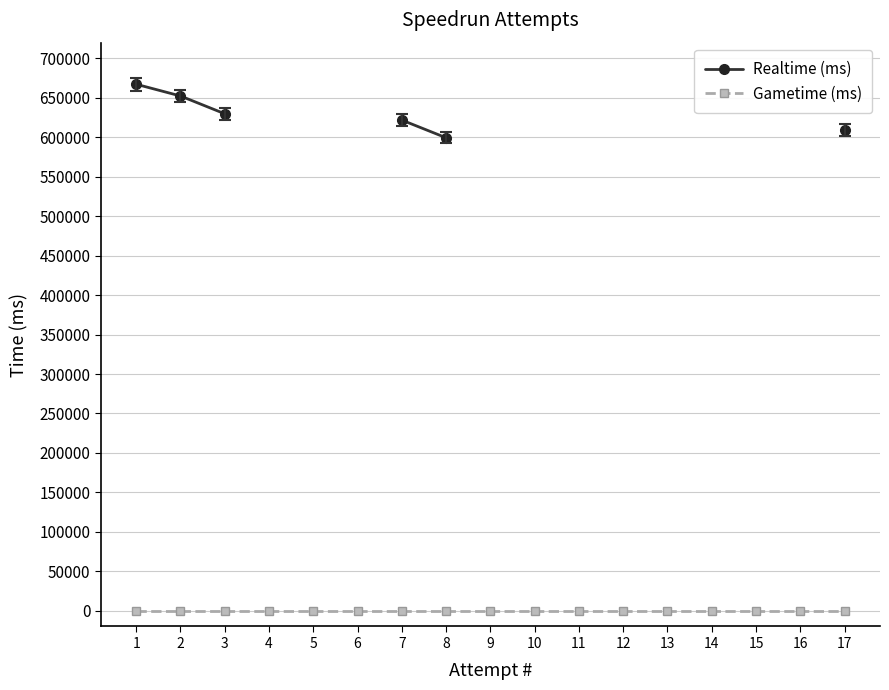

True or false: Realtime (ms) and Gametime (ms) intersect in this chart.

False